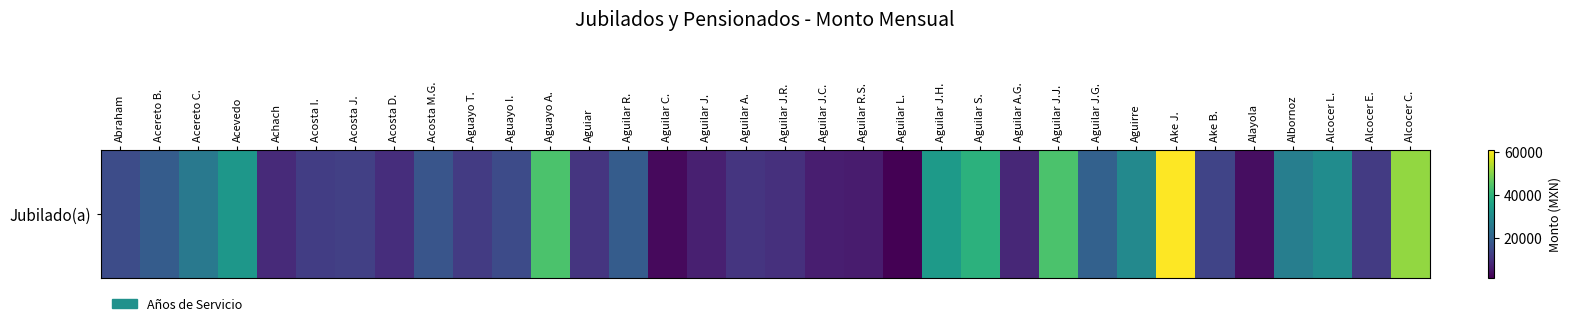

Is it true that the value at Aguilar L. is 1504.8?

True